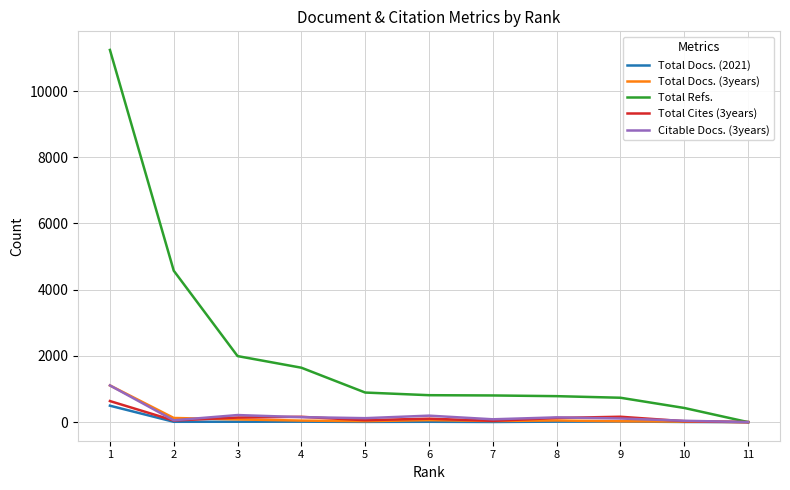

What is the greatest value displayed?

11241